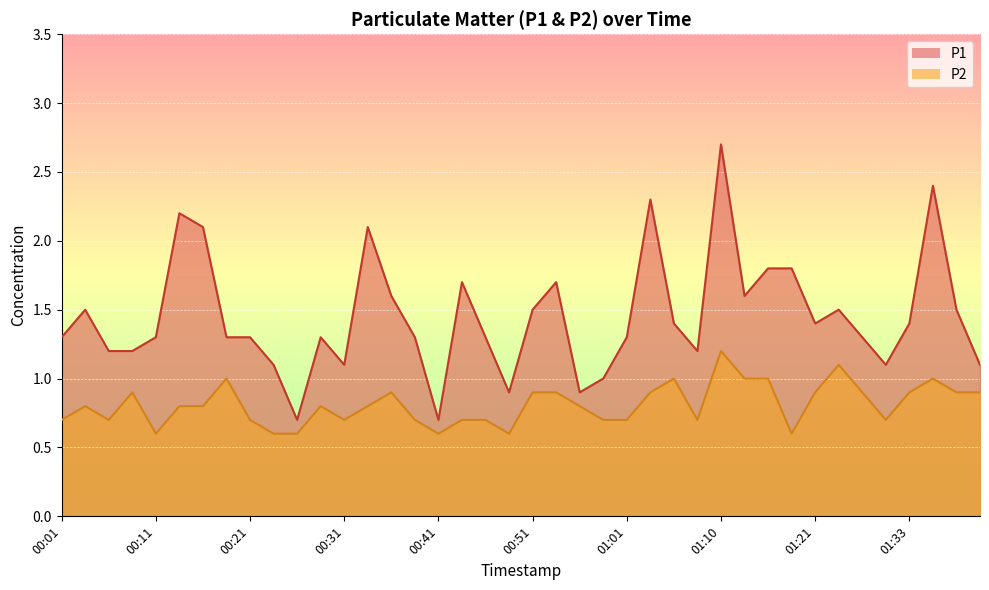

True or false: P1 and P2 intersect in this chart.

False